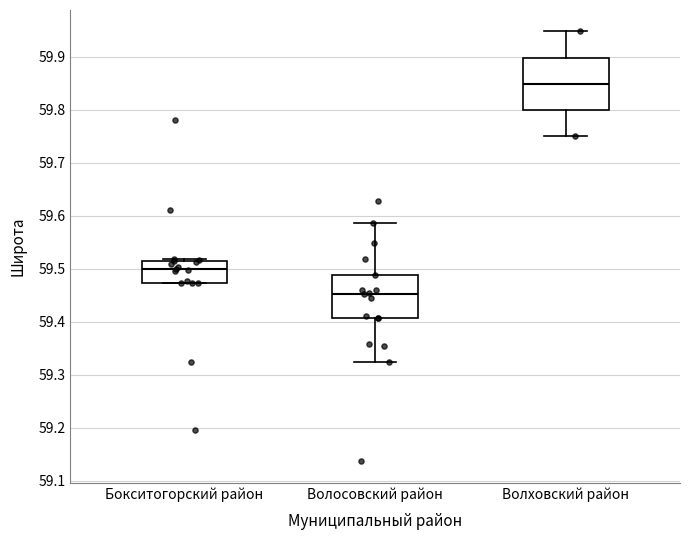

Which box is the tallest, from its lower edge to its upper edge?

Волховский район